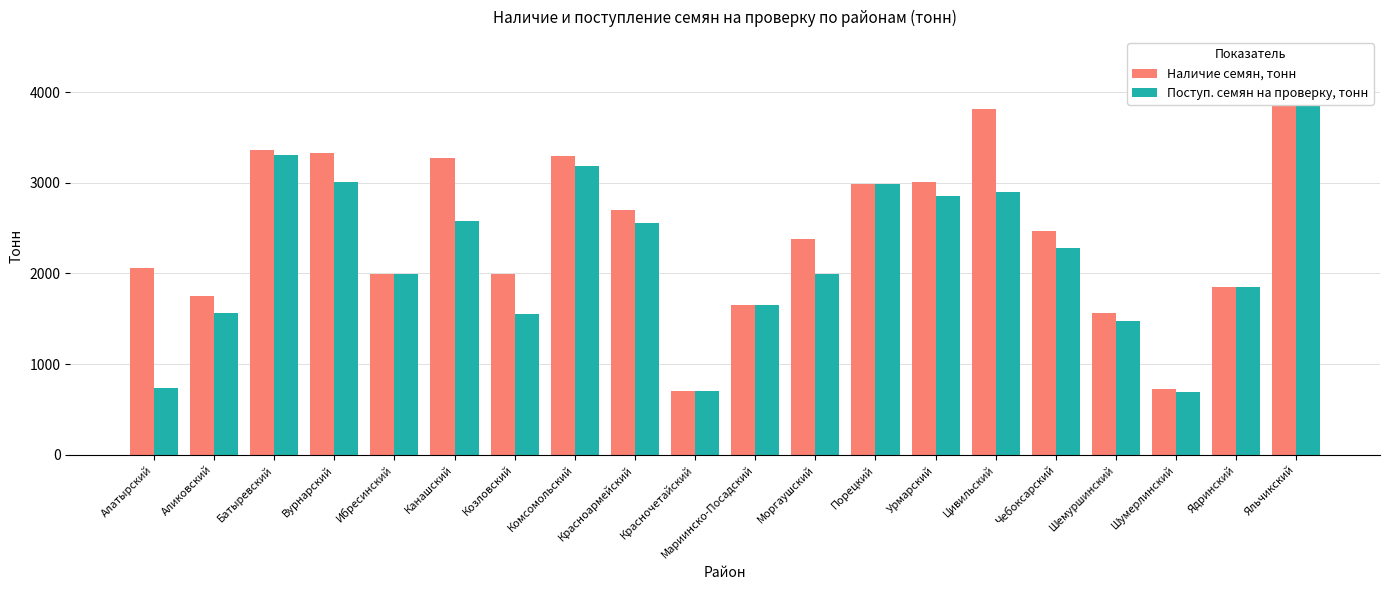

At which label does Поступ. семян на проверку, тонн first exceed 2278?

Батыревский